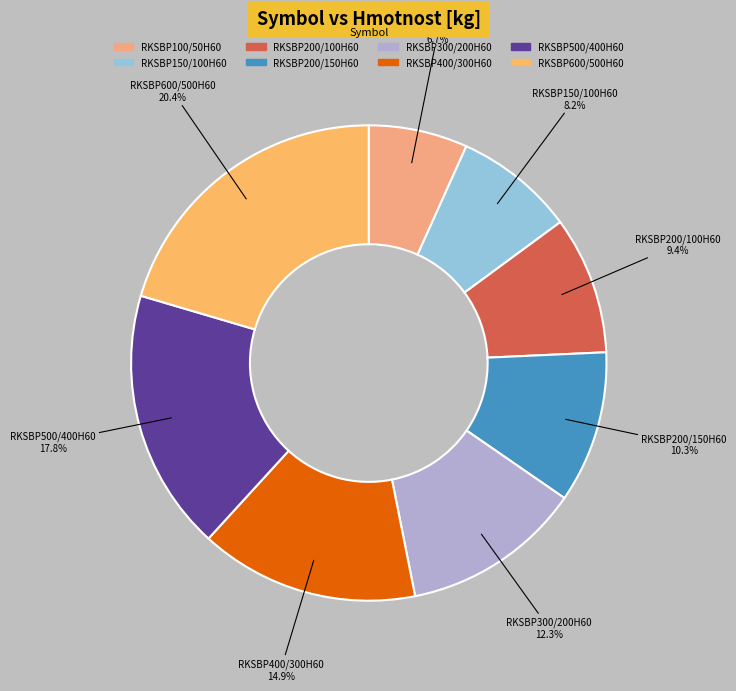

To the nearest percent, what is the average slice percentage?

12%